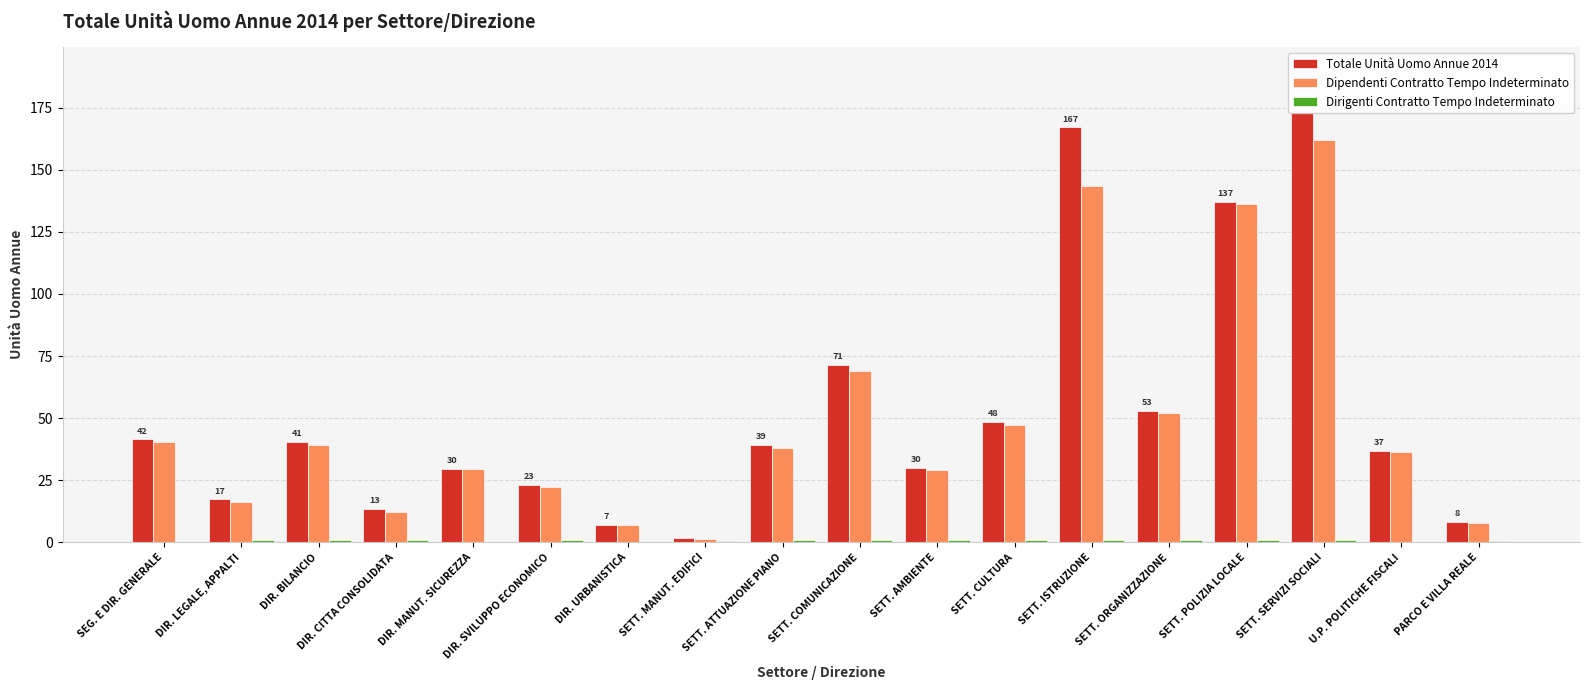

Between SETT. ATTUAZIONE PIANO and SETT. MANUT. EDIFICI, which is larger?

SETT. ATTUAZIONE PIANO